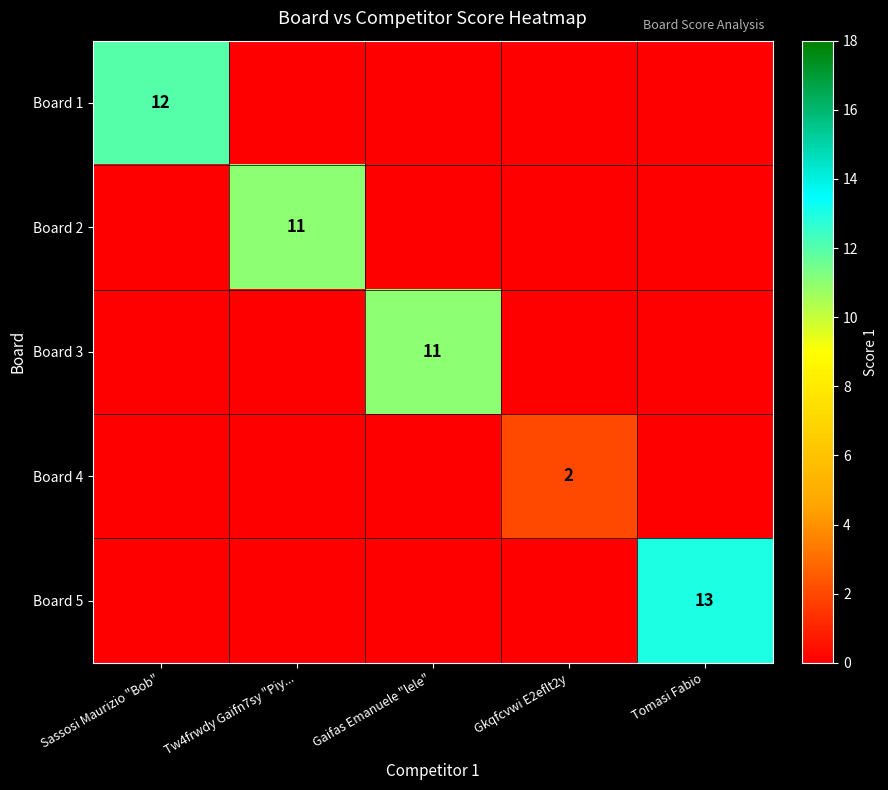

The Board 1 series shows 5 at Sassosi Maurizio "Bob". True or false?

False